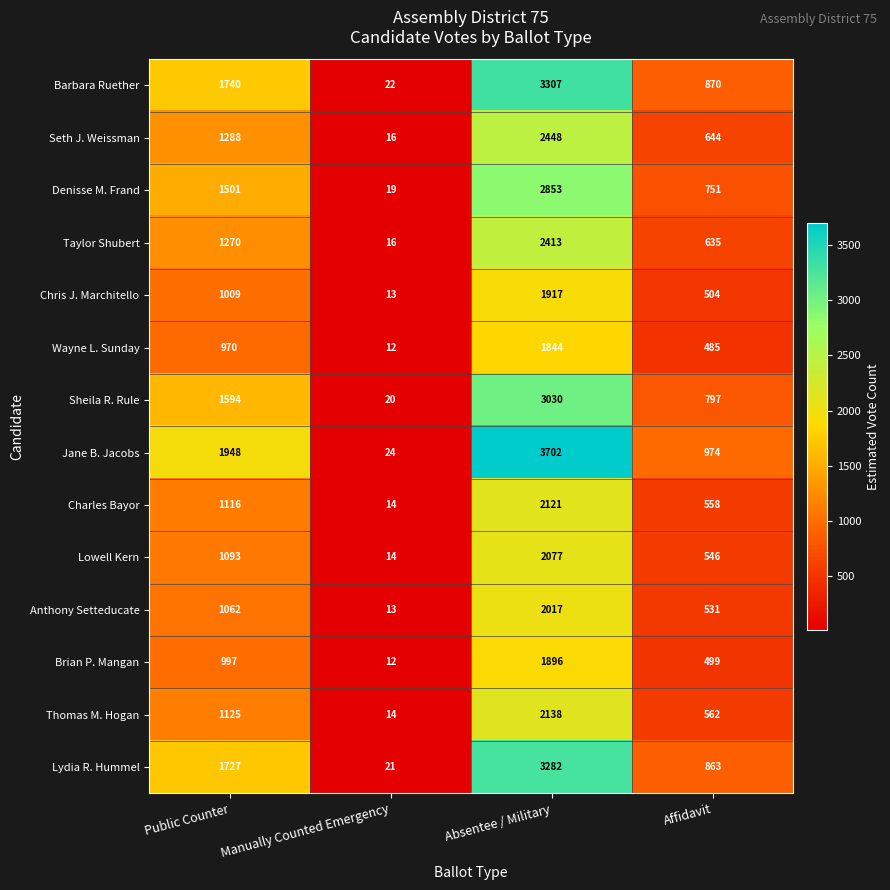

What is the average value of the Denisse M. Frand series?

1281